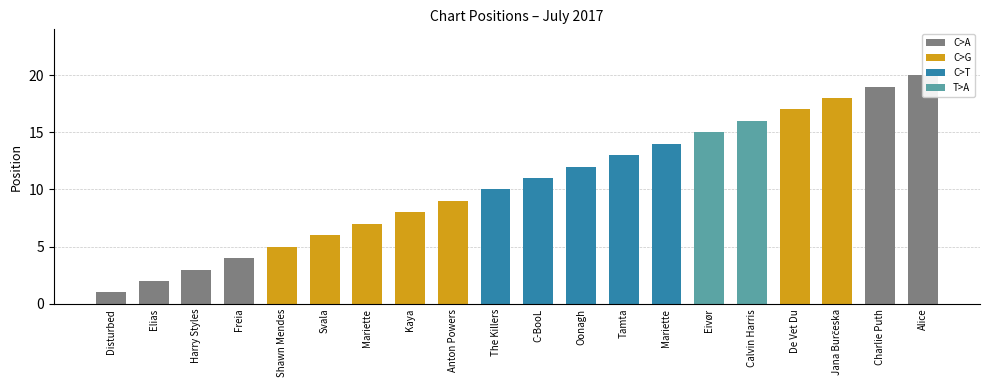

The value at Jana Burčeska is 18. True or false?

True